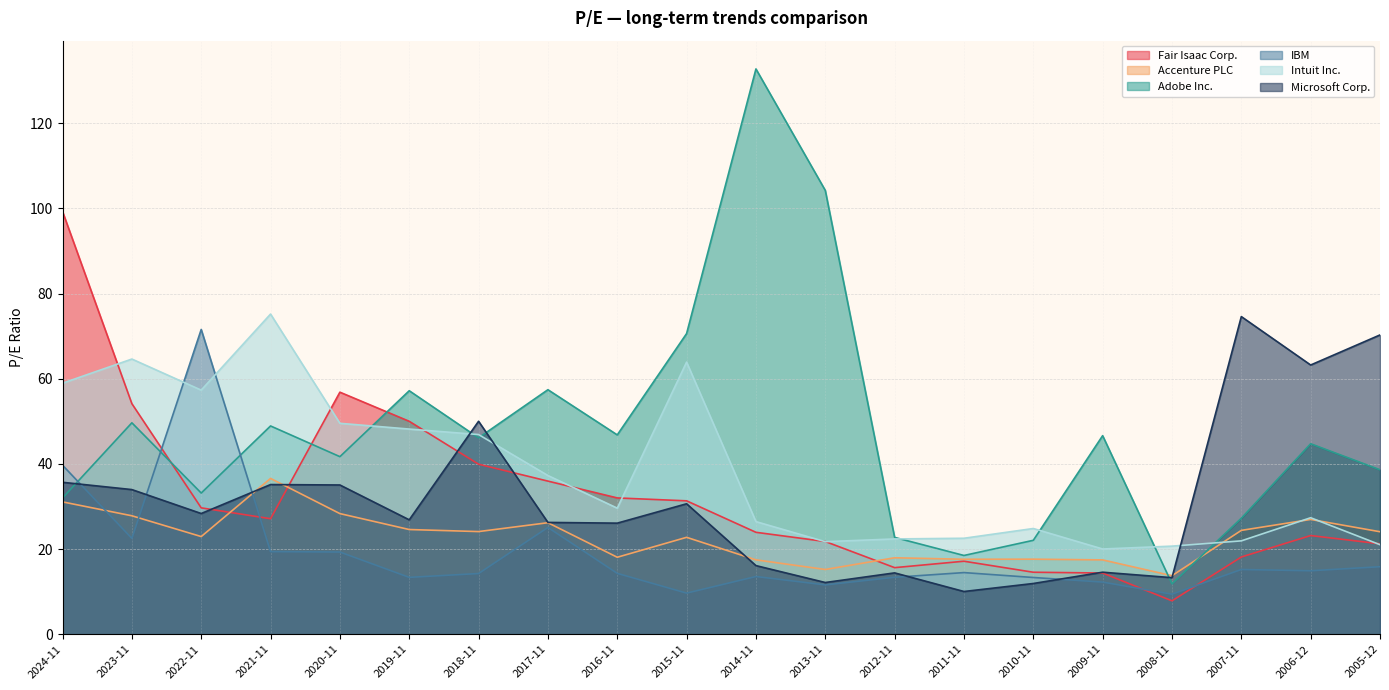

What is the label of the 2nd point from the right?

2006-12